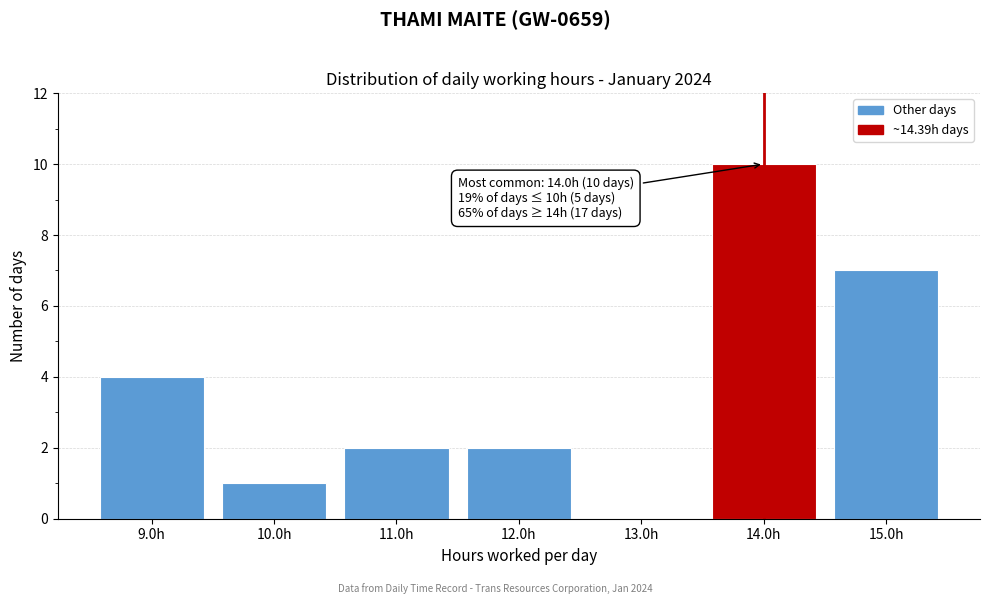

Reading left to right, extract all data points from this chart.

9.0h=4	10.0h=1	11.0h=2	12.0h=2	13.0h=0	14.0h=10	15.0h=7